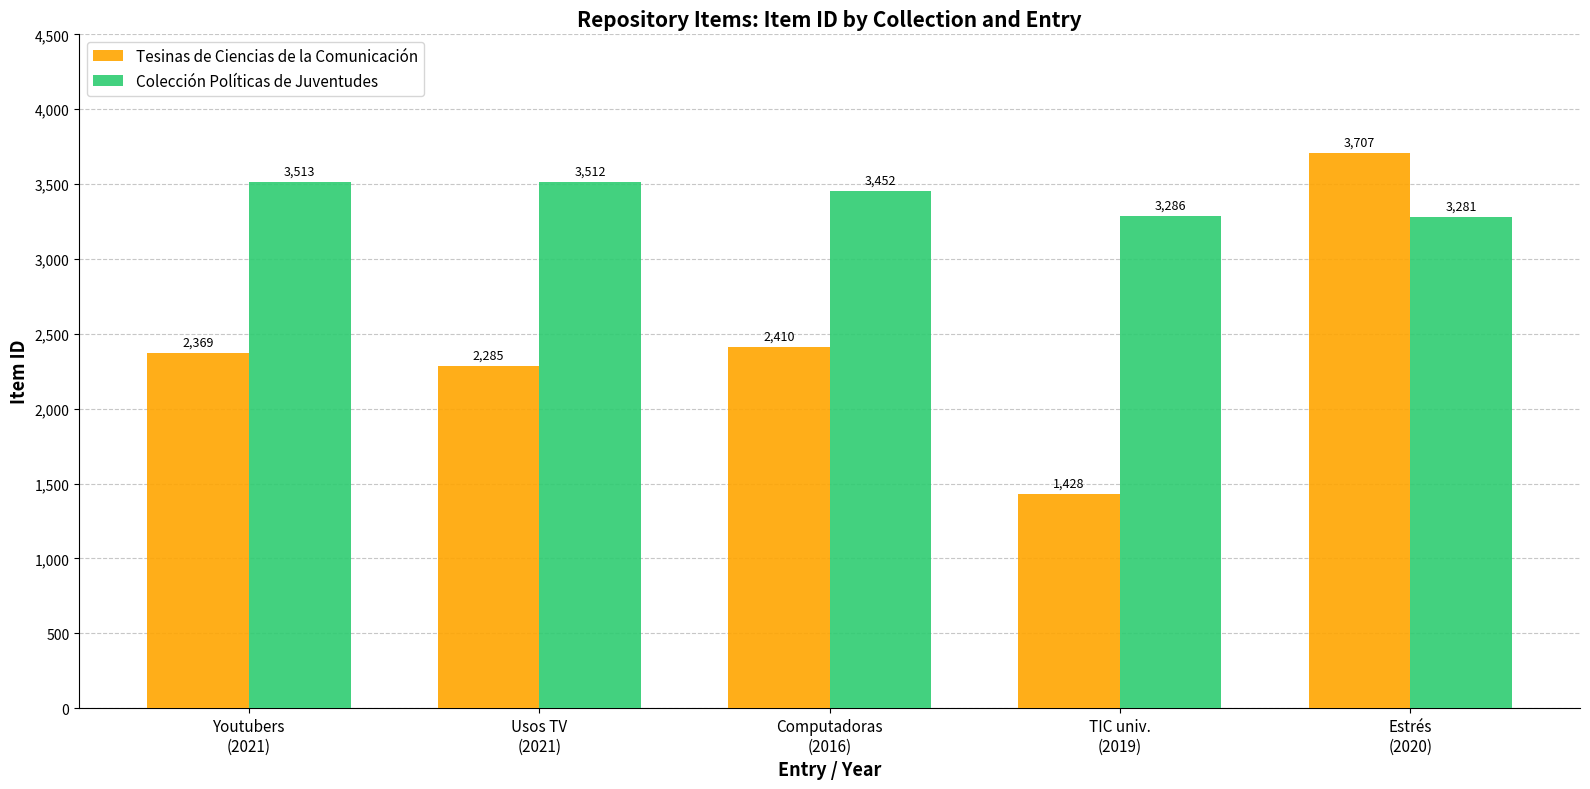

Does the chart contain stacked bars?

No